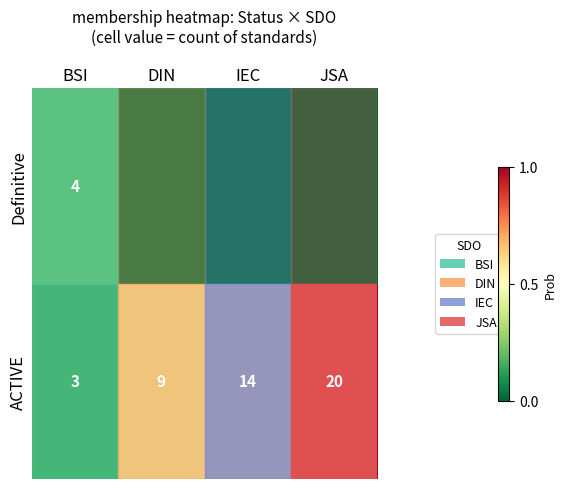

How many values in row_1 are above zero?

1